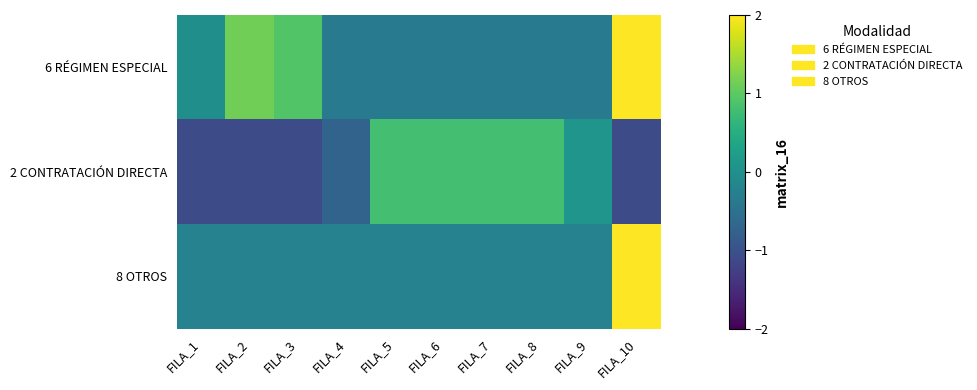

What is the total value across all series at FILA_4?

-1.3